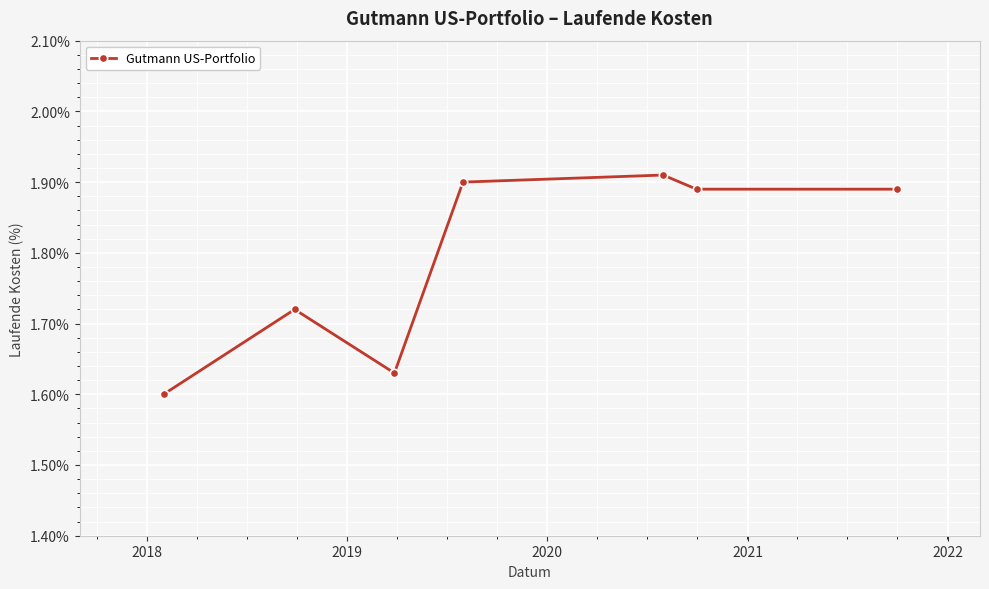

How many values are between 1 and 2?

7